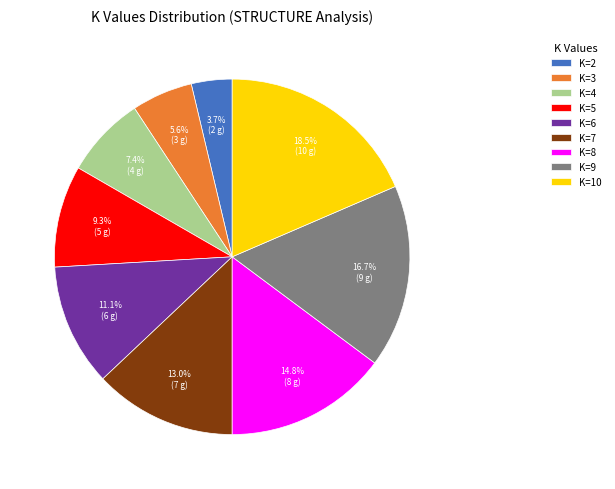

To the nearest percent, what percentage of the pie is K=4?

7%